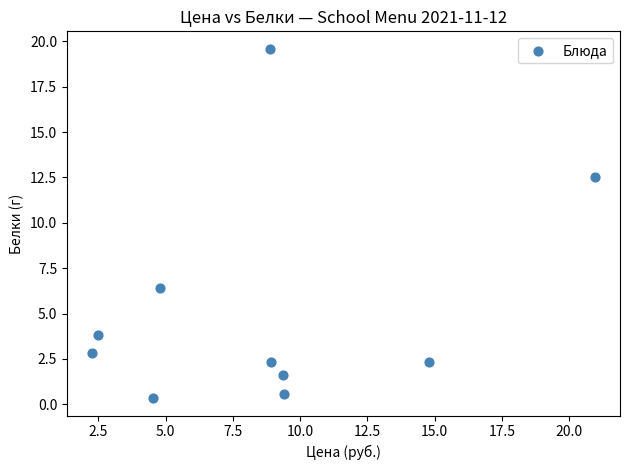

What Y value in the scatter plot is closest to 9?

6.4